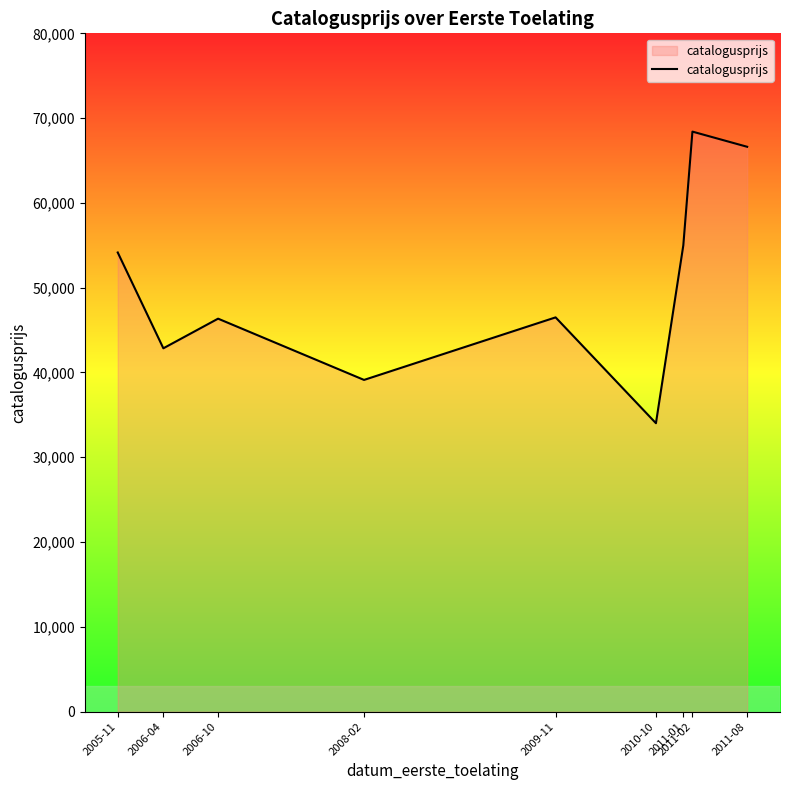

Read the value at 2006-10, to the nearest 10.

46350